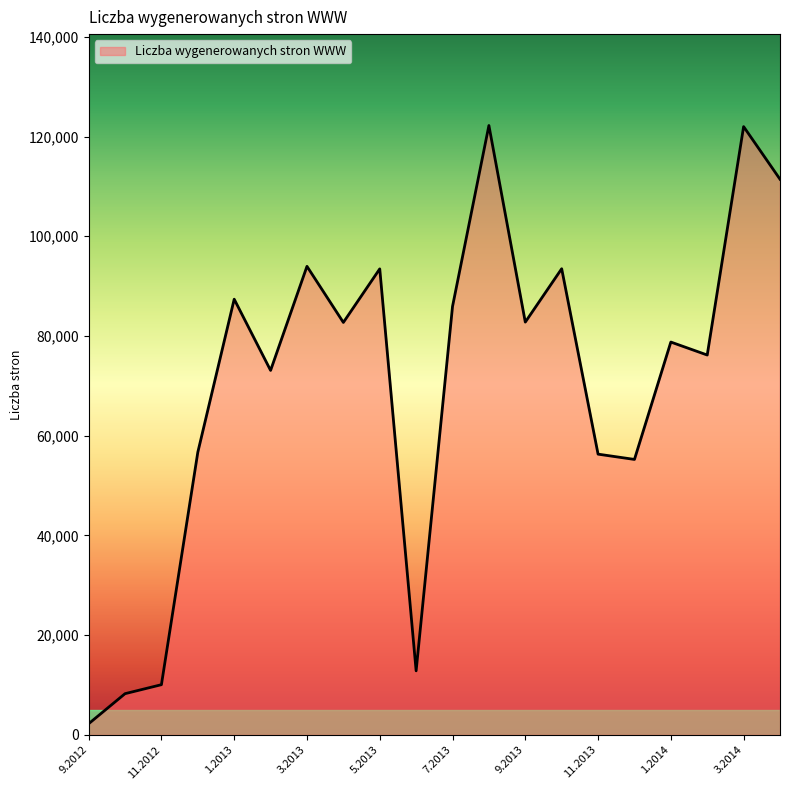

What is the difference between the maximum and minimum values?

119983